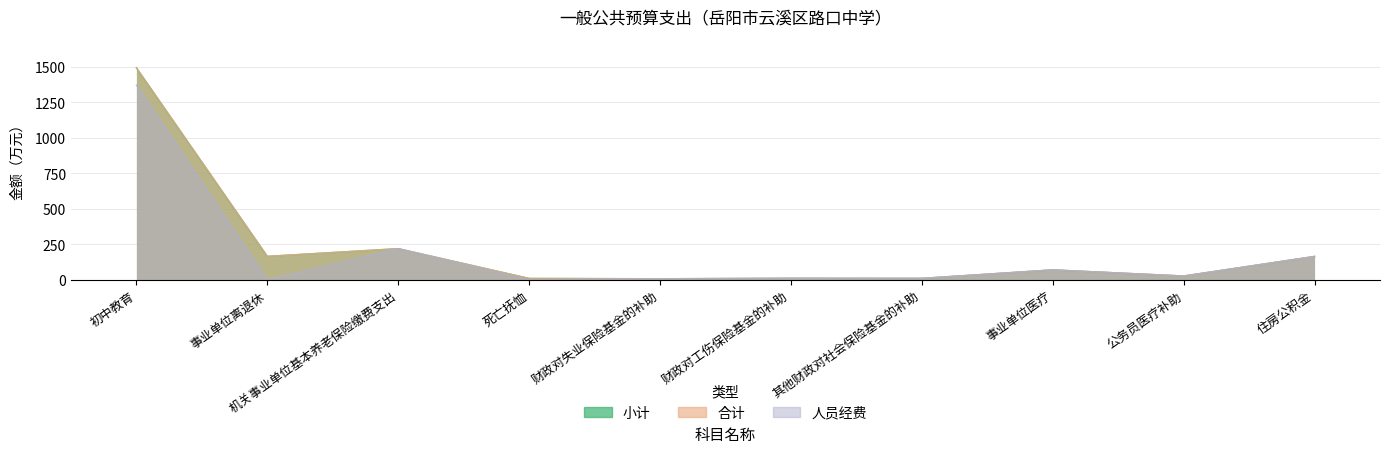

Where does the 人员经费 series first go above 26?

初中教育